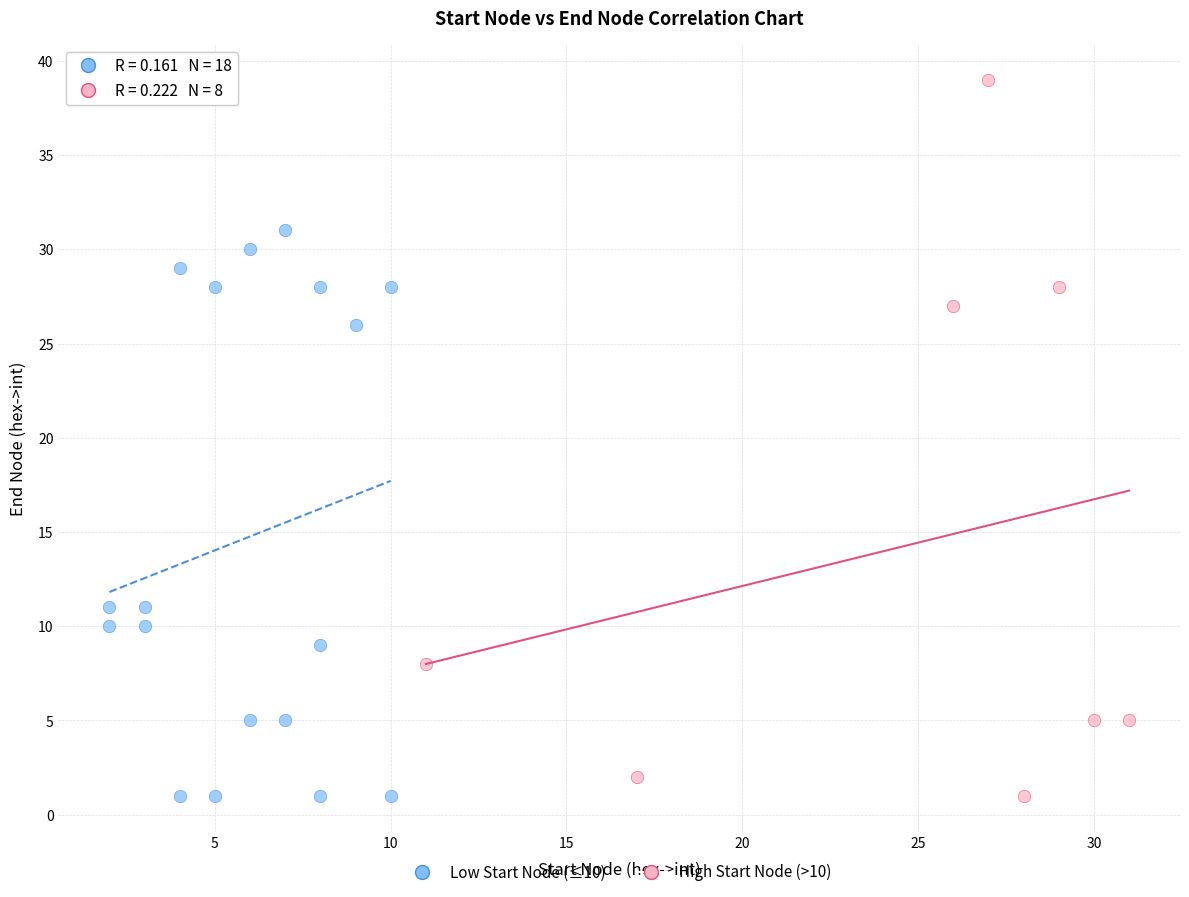

Which series has the widest spread of Y values?

High Start Node (>10)